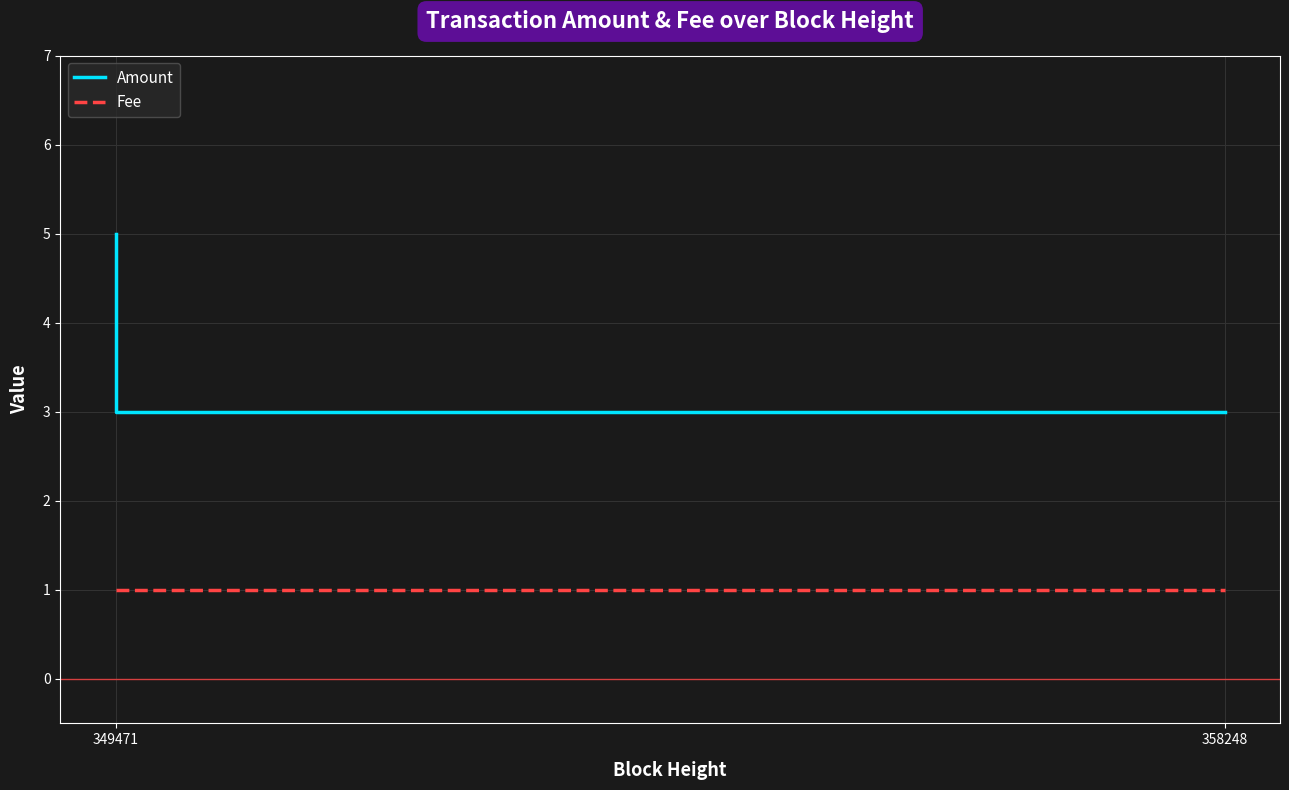

Rank the series by their average value, from highest to lowest.

Amount, Fee